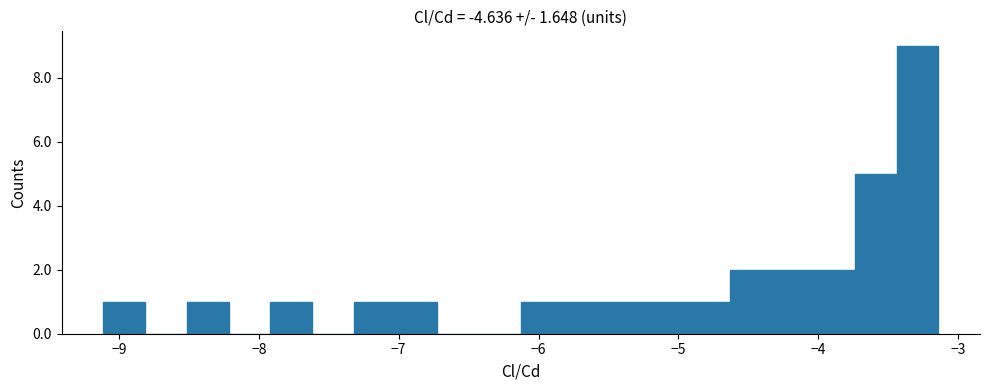

Read against the x-axis, roughly where is the centre of the tallest bar?

-3.3